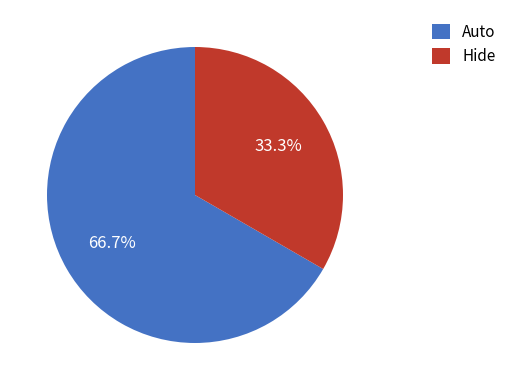

Between Hide and Auto, which is larger?

Auto